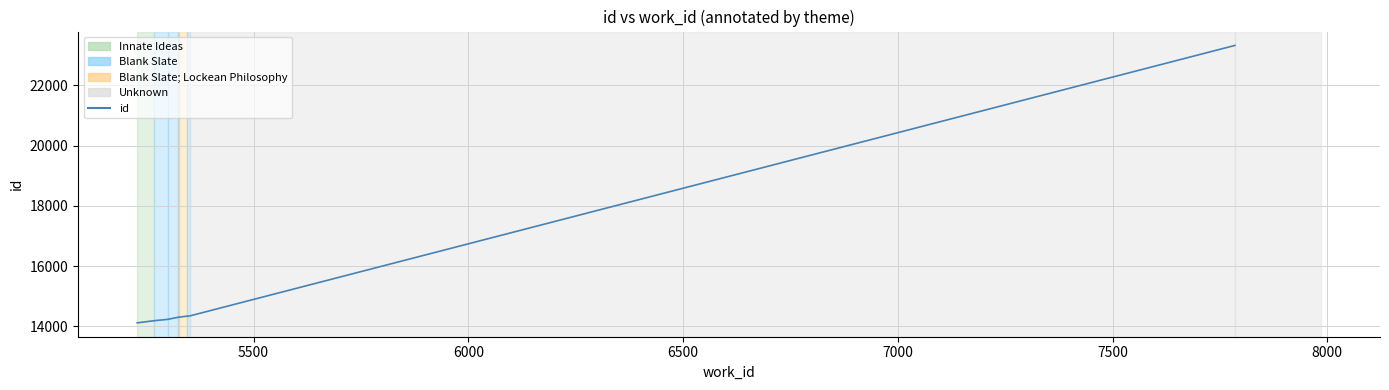

What is the greatest value displayed?

23331